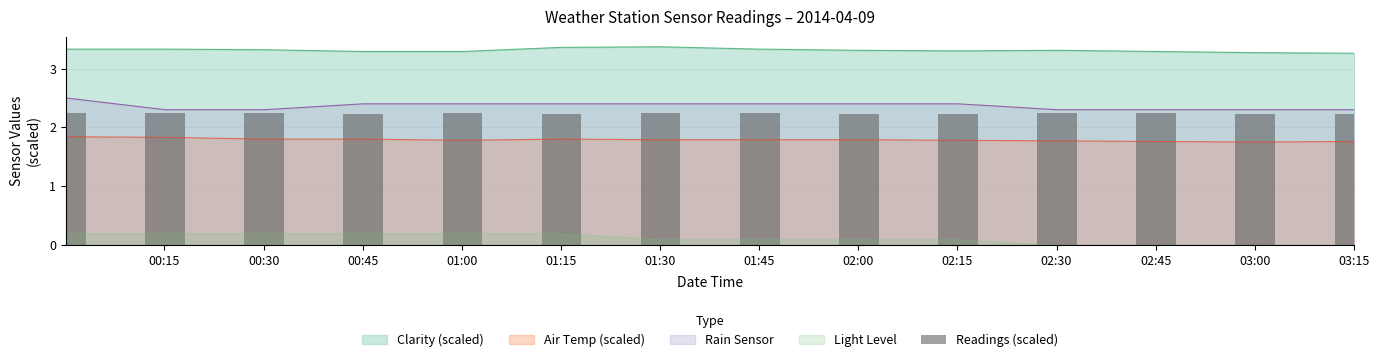

True or false: Air Temp (scaled) and Clarity (scaled) cross at least once.

False